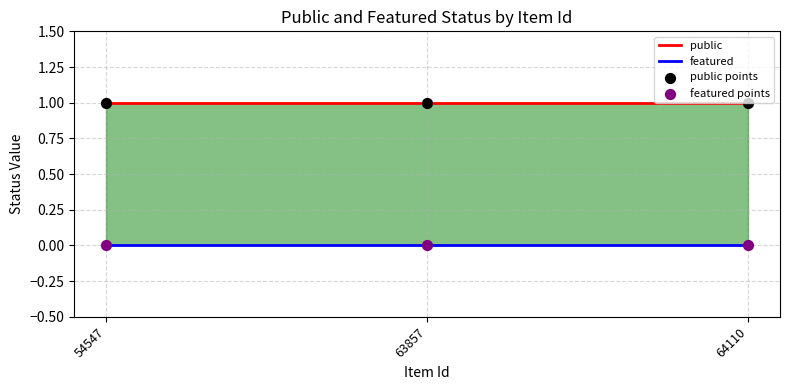

At how many categories does at least one series exceed 0?

3